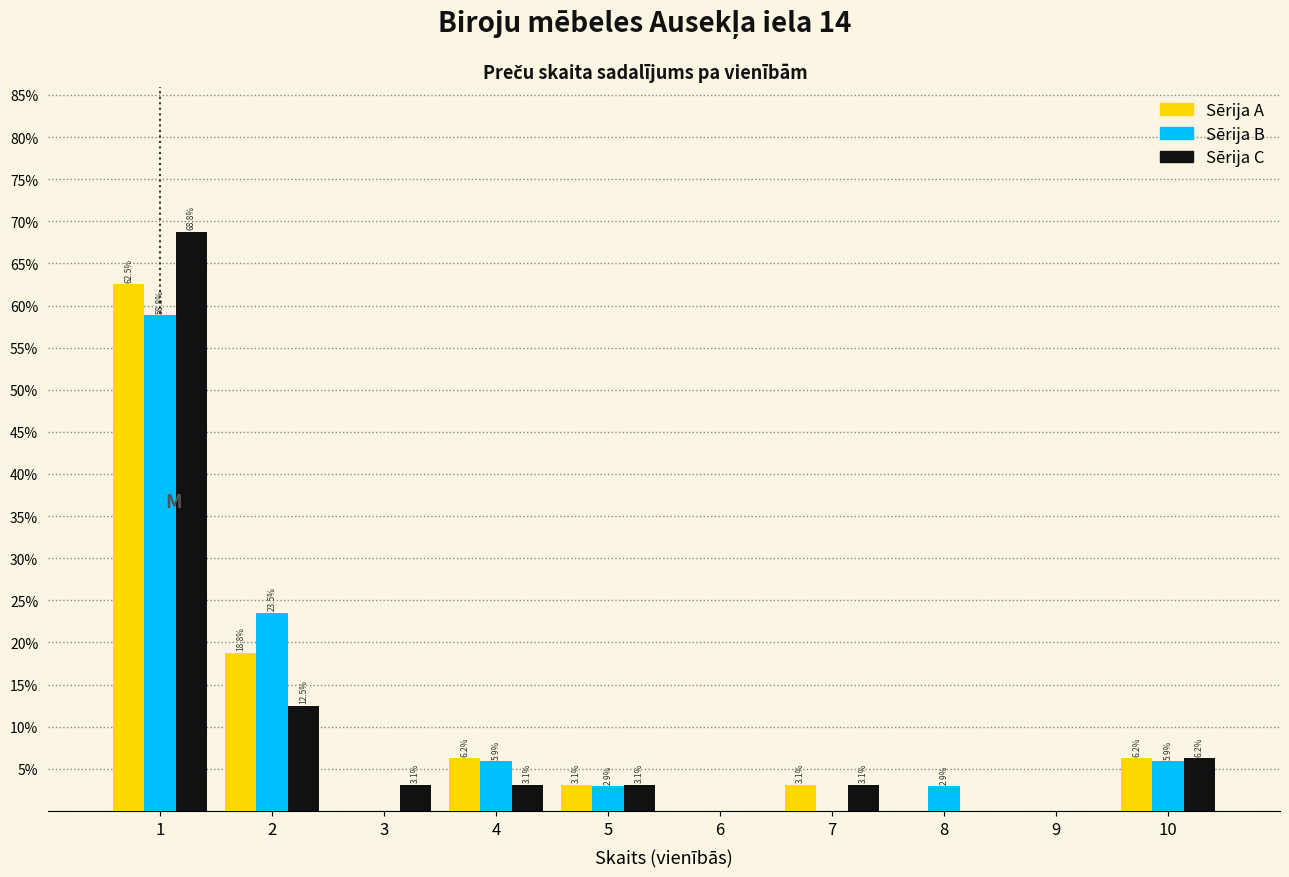

In the Sērija C series, which range on the x-axis has the tallest bar?

0.5 to 1.5